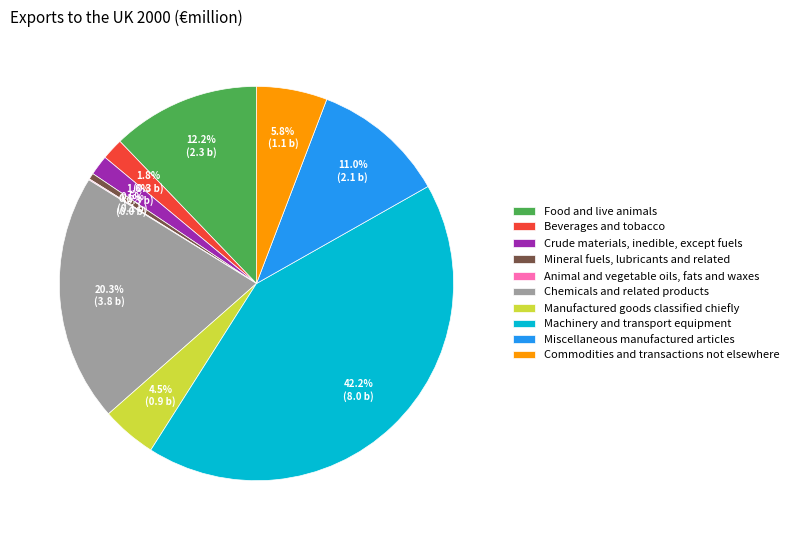

True or false: Machinery and transport equipment accounts for 29% of the total.

False